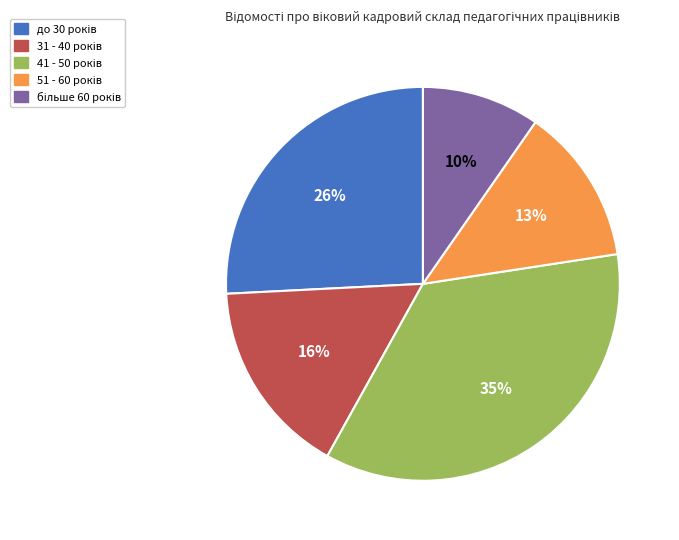

To the nearest percent, what is the average slice percentage?

20%